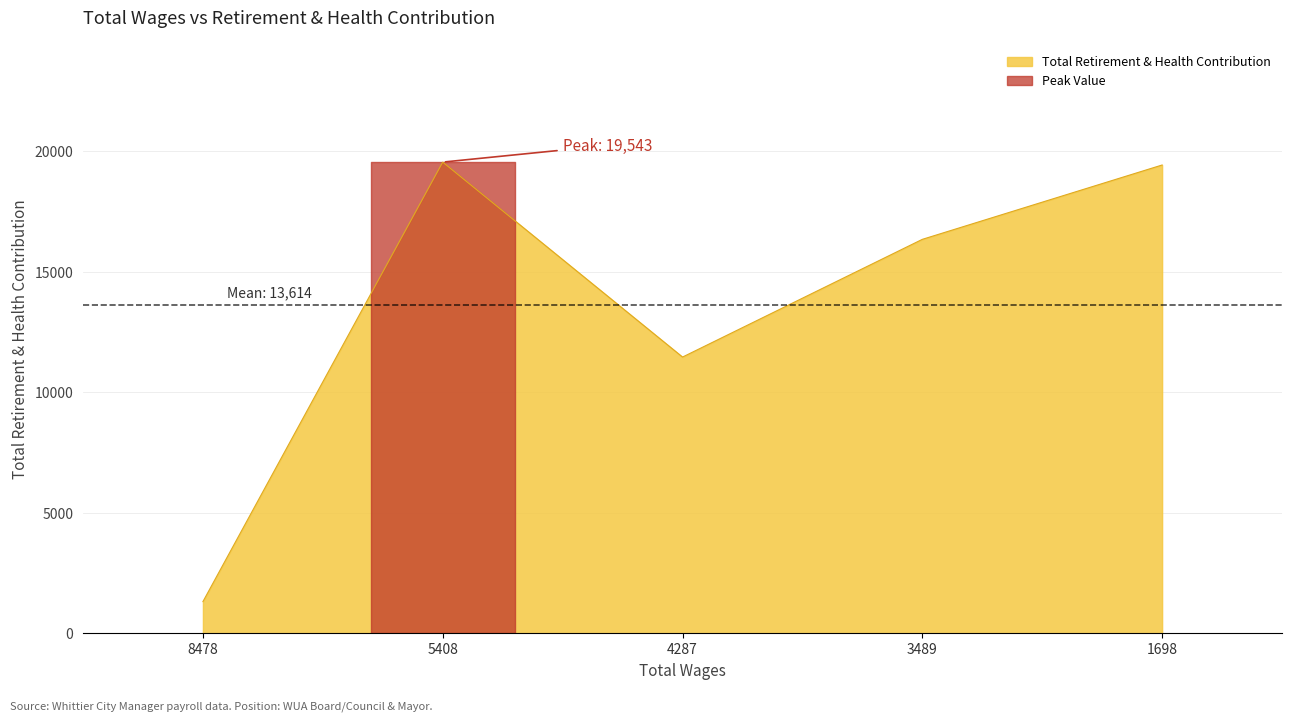

How many lines are shown in the chart?

1